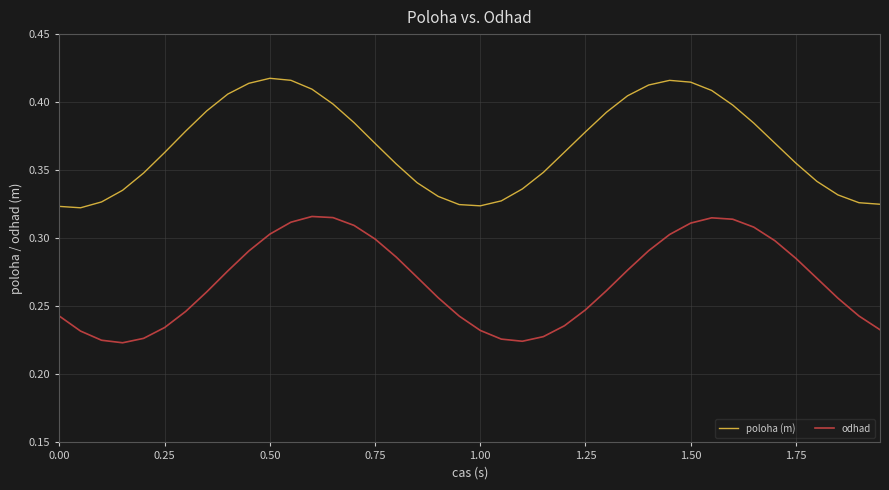

Which series has the largest total across all categories?

poloha (m)